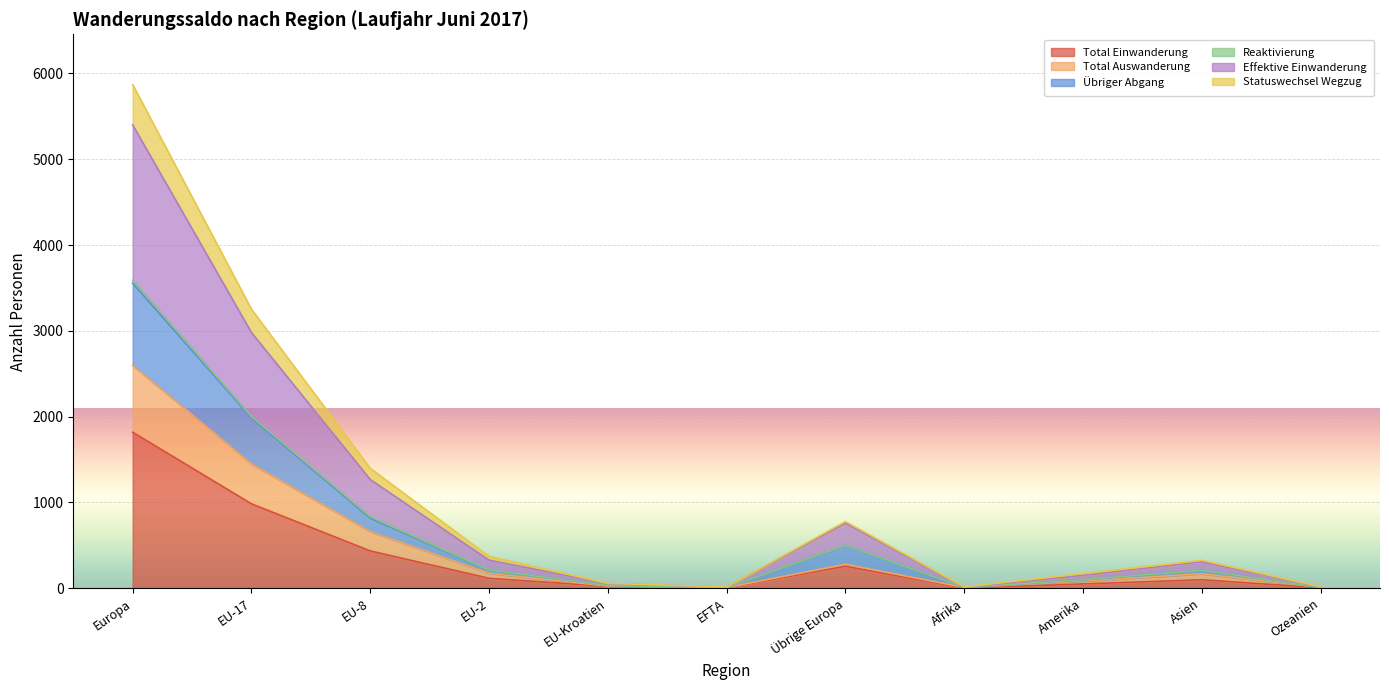

Is the value of Total Auswanderung at Afrika greater than the value of Statuswechsel Wegzug at Ozeanien?

No